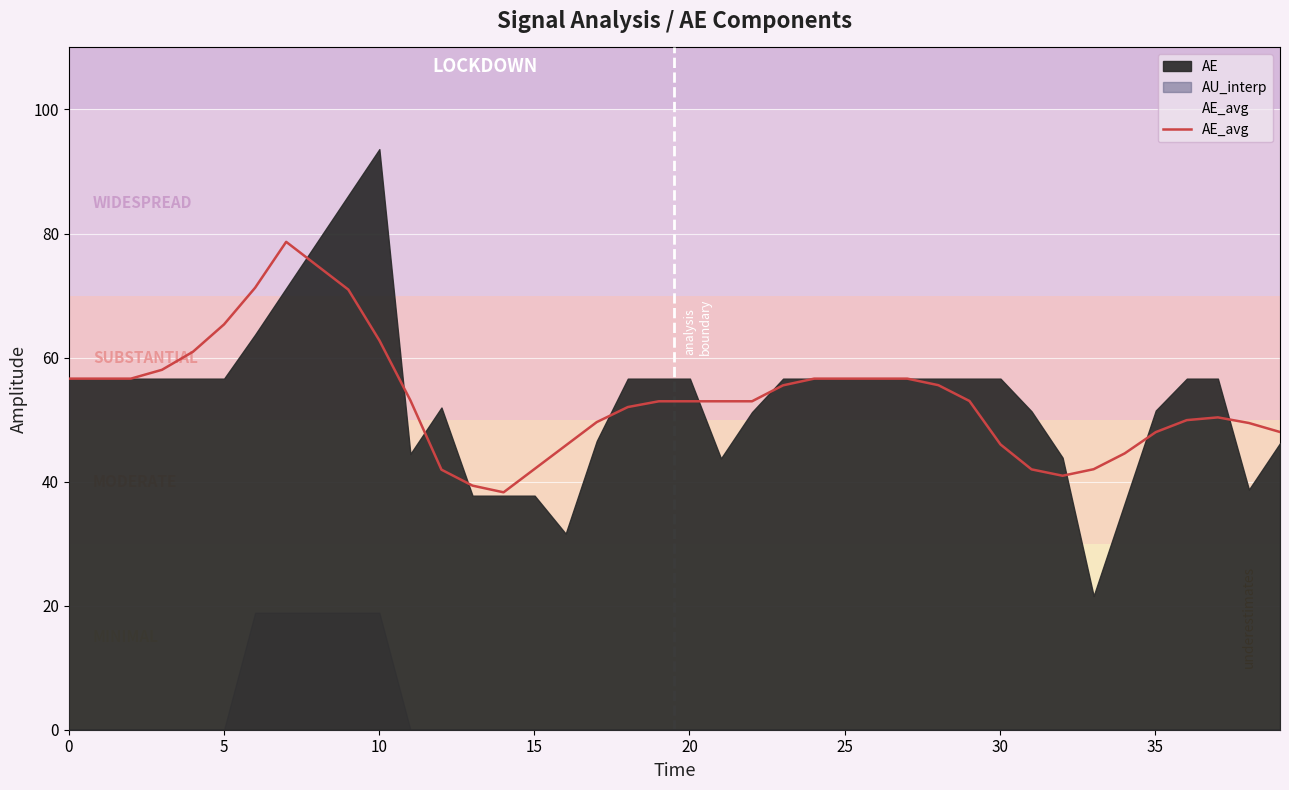

How many interior local valleys (lower than both neighbors) does the data have?

2